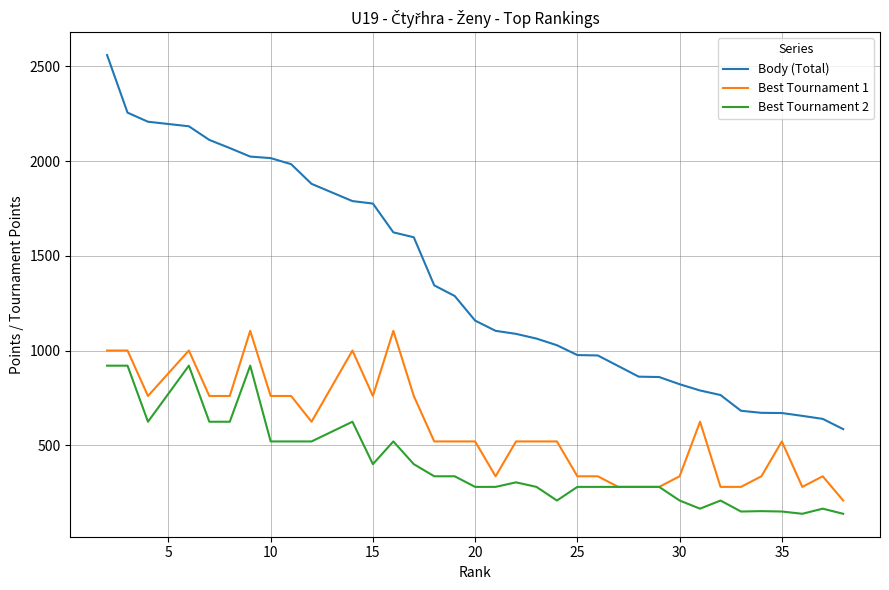

What is the average value of the Best Tournament 1 series?

587